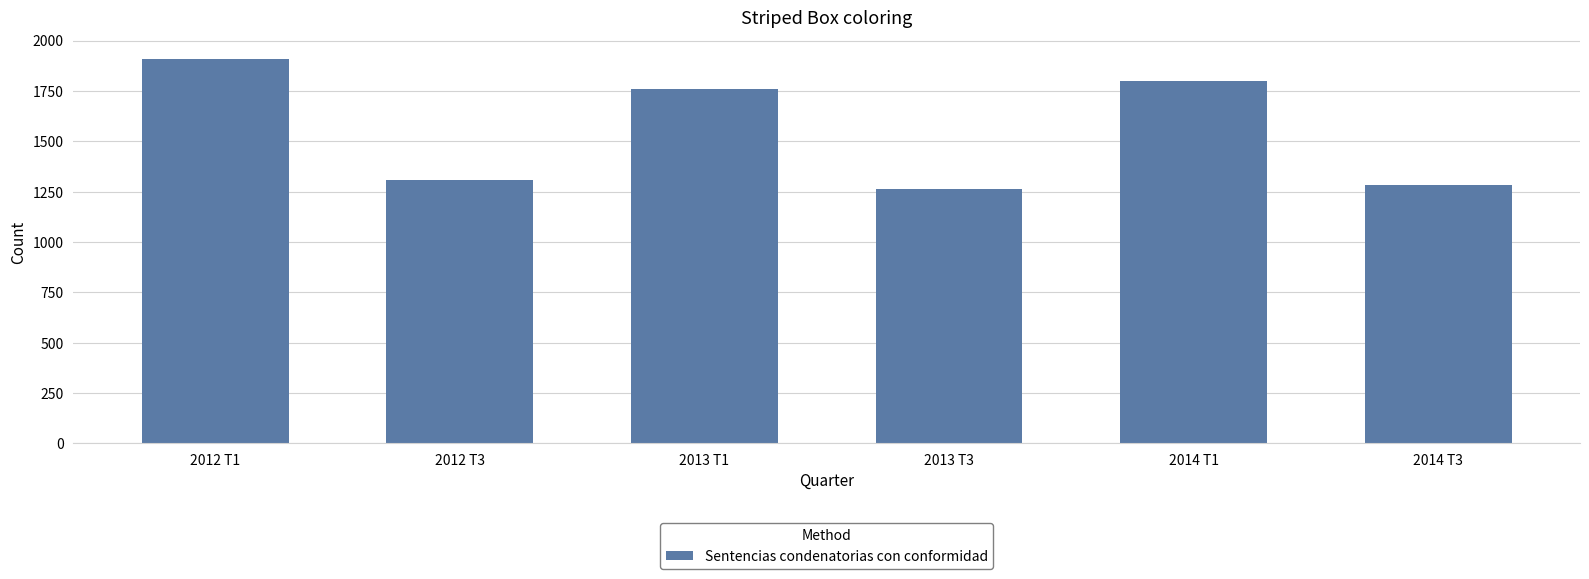

Between 2014 T1 and 2012 T3, which is larger?

2014 T1